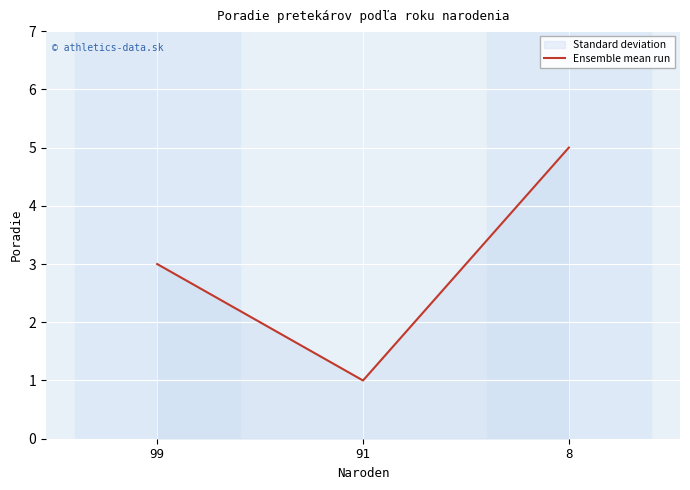

Reading left to right, transcribe all the data shown in this chart.

99=3	91=1	8=5